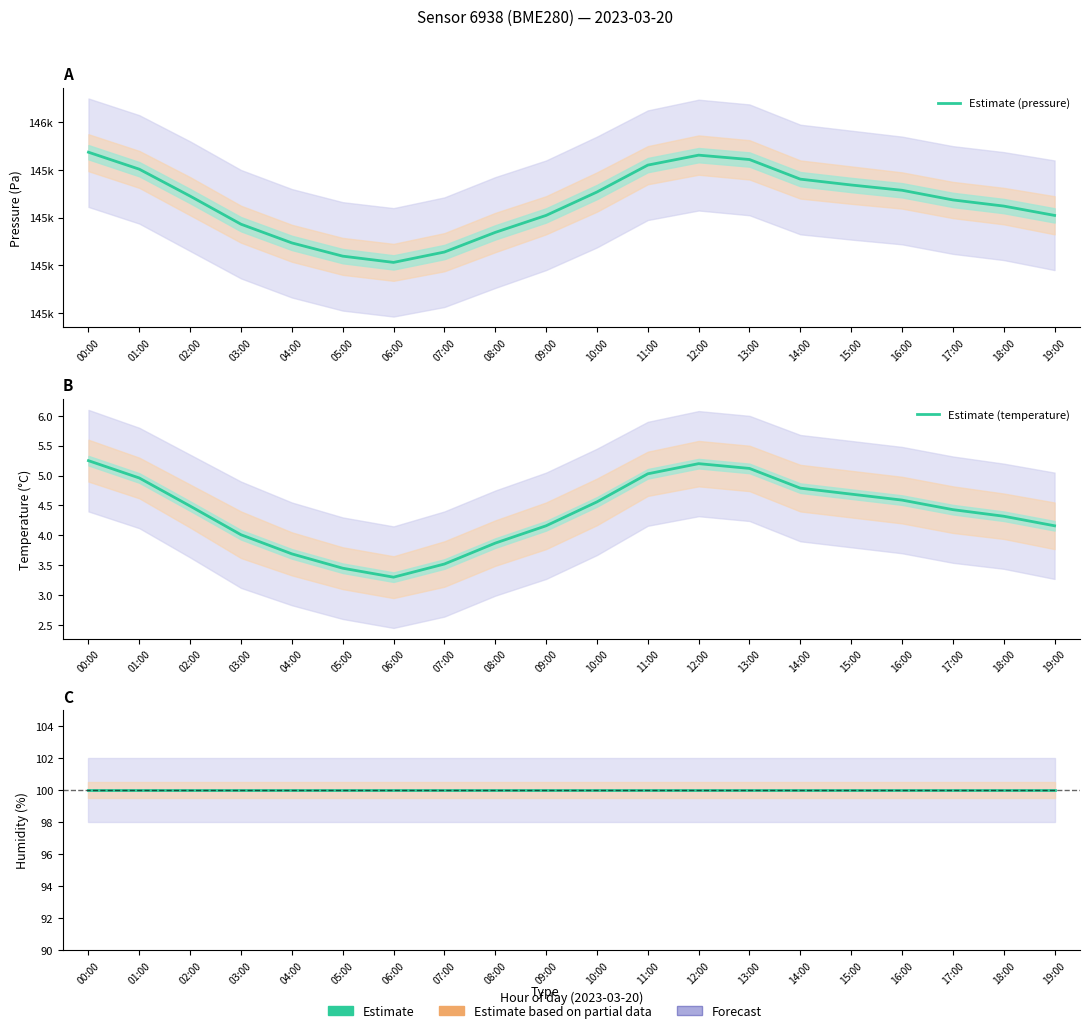

What is the maximum value shown in the chart?

145474.5